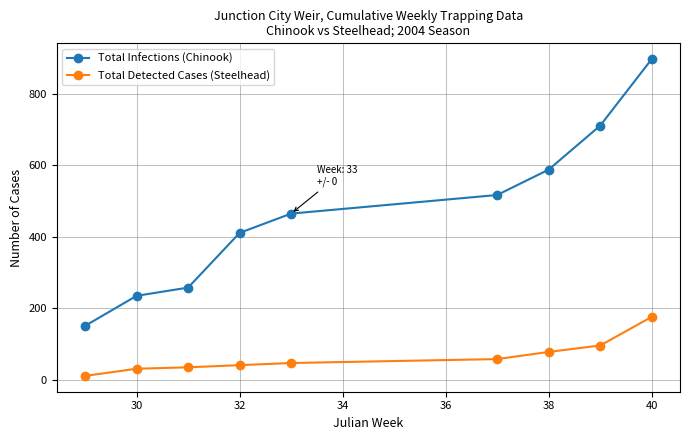

True or false: Total Infections (Chinook) and Total Detected Cases (Steelhead) cross at least once.

False